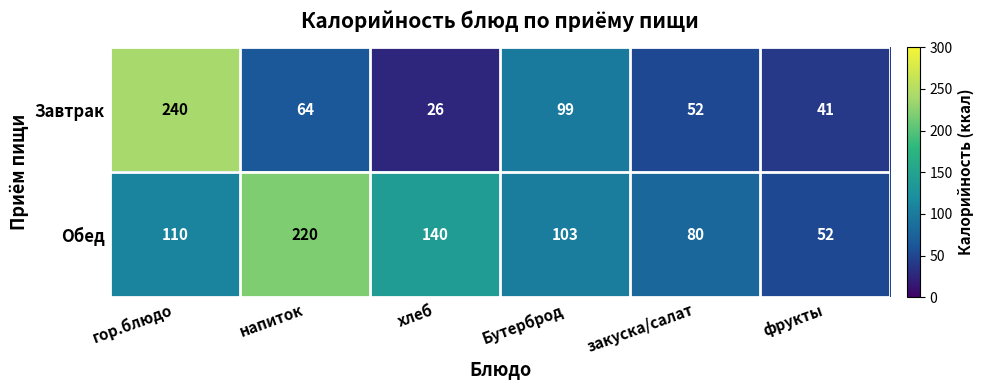

Rank the series at гор.блюдо from highest to lowest value.

Завтрак, Обед